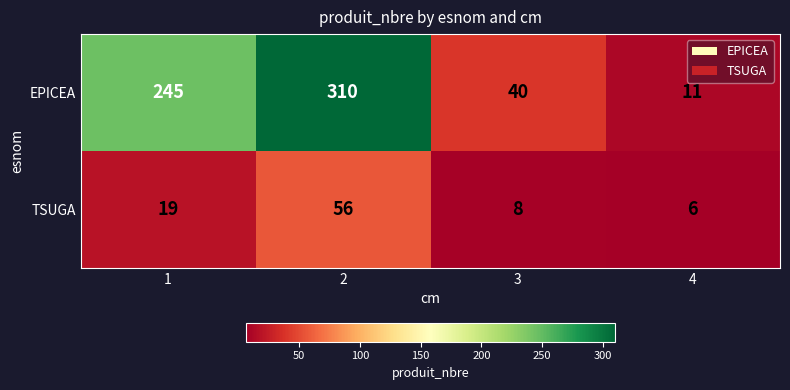

Rank the series by their maximum value, from highest to lowest.

EPICEA, TSUGA